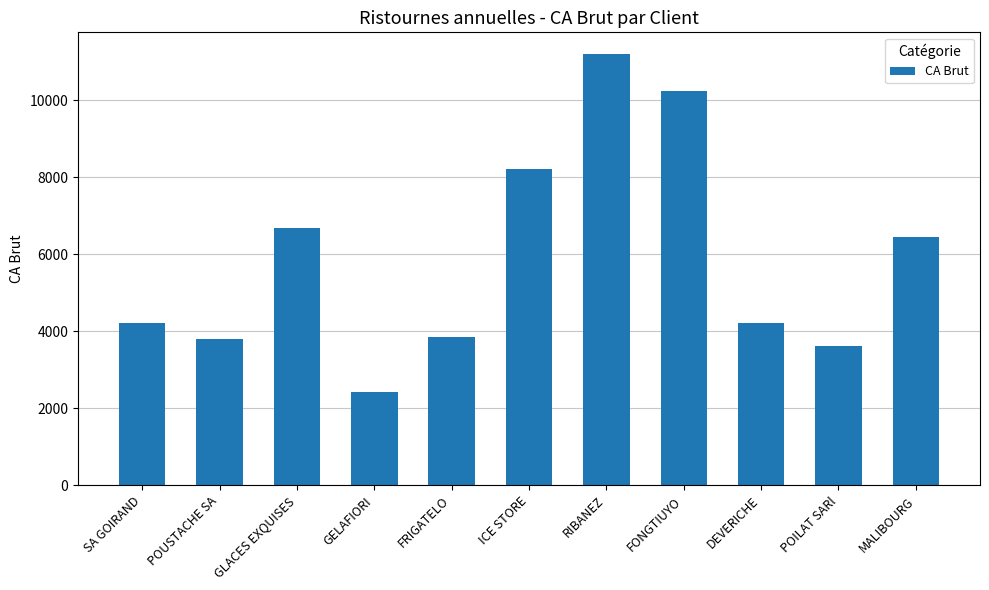

How many data points are less than 4220?

5